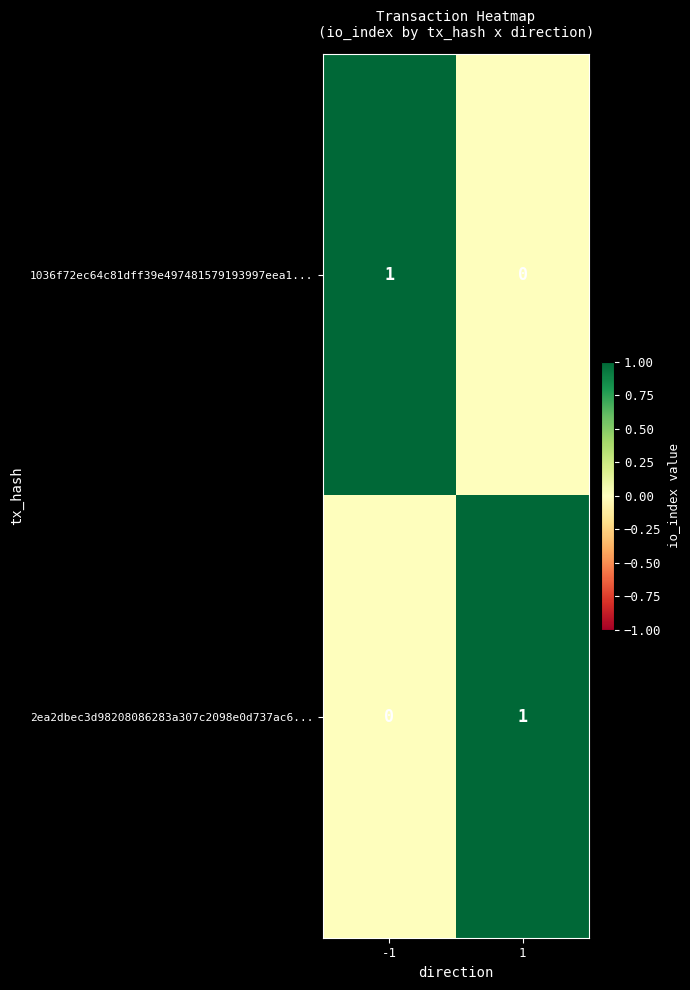

What is the greatest value displayed?

1